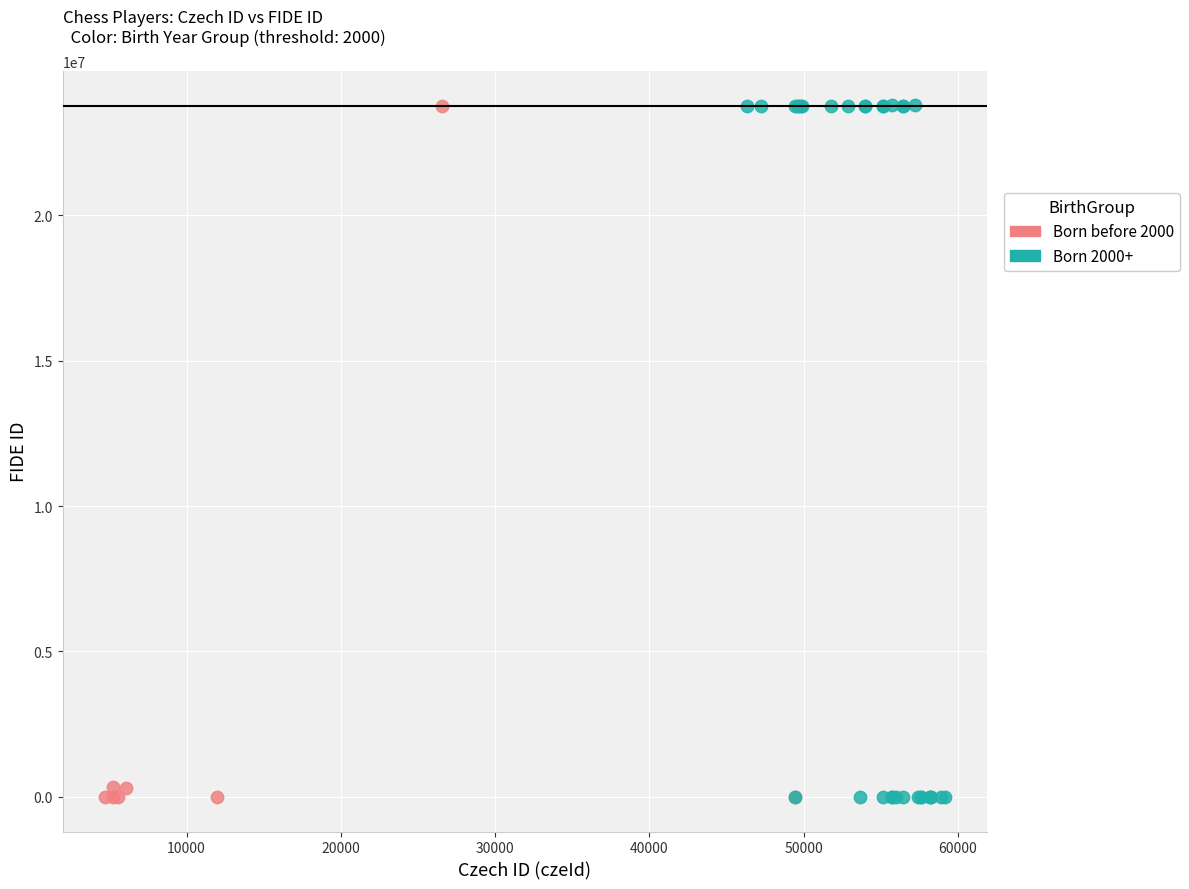

What are all the series names shown in the legend?

Born before 2000, Born 2000+